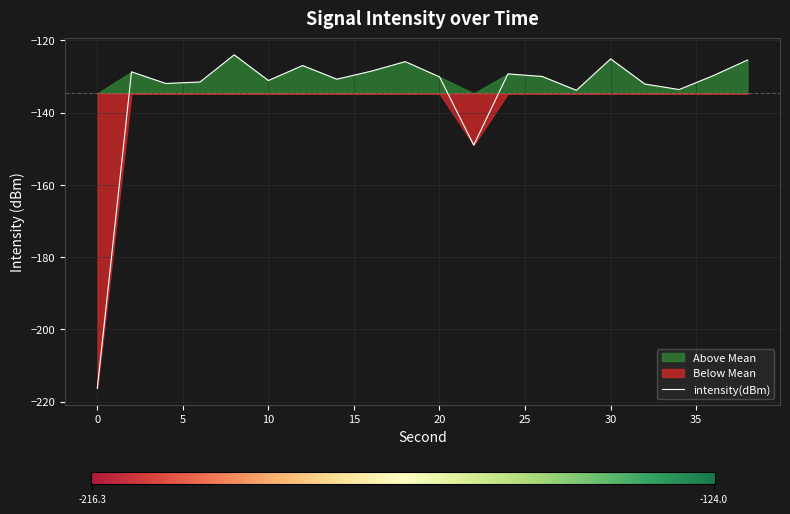

How many series are shown in this chart?

1